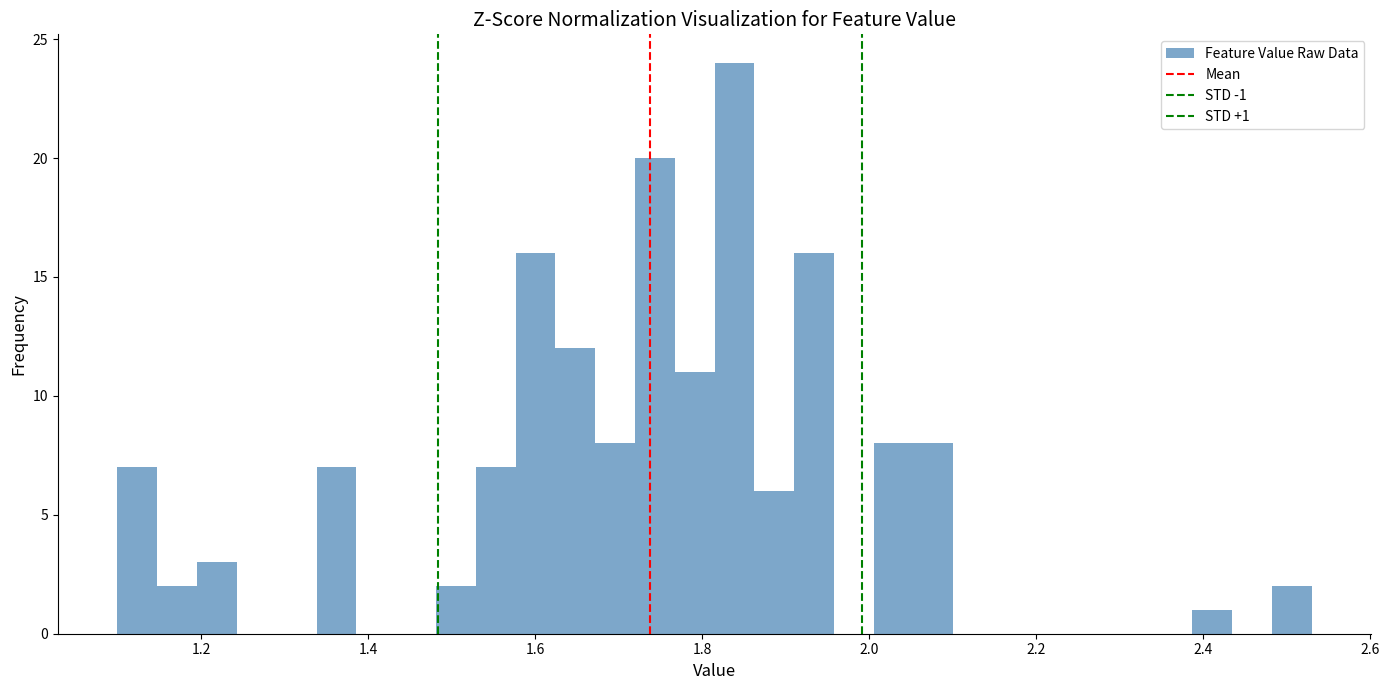

Read against the x-axis, roughly where is the centre of the tallest bar?

1.84